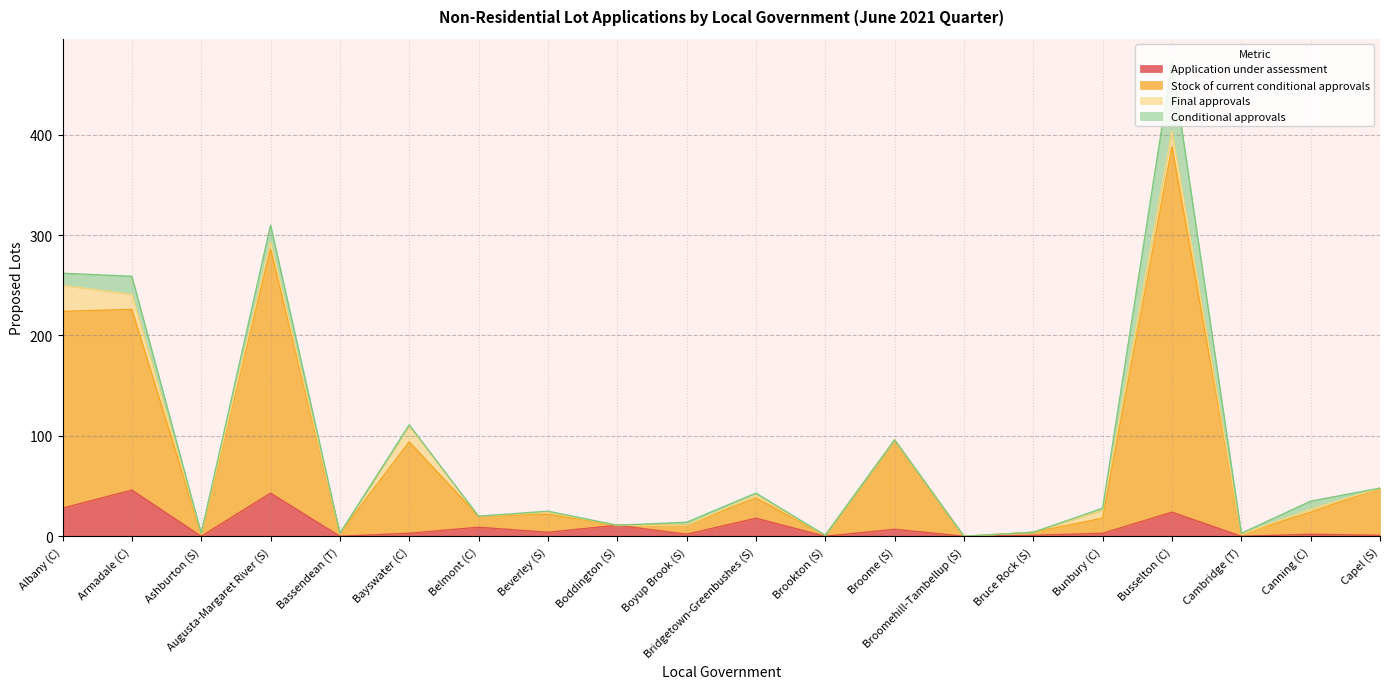

The value of Application under assessment at Bassendean (T) is 0. True or false?

True